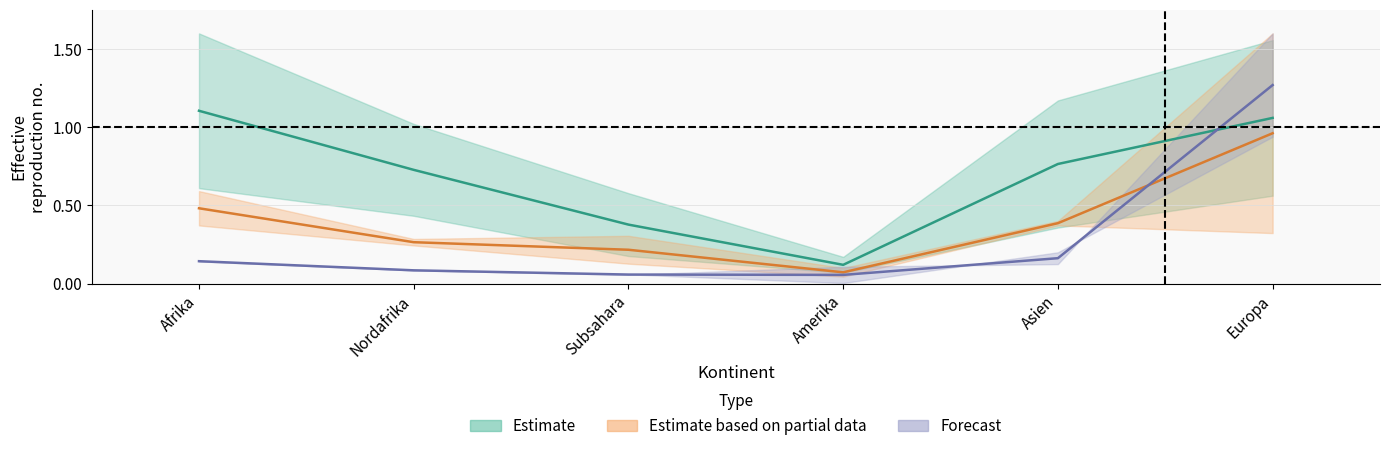

What is the sum of all Gesuche Rückkehrhilfe values?

1.8